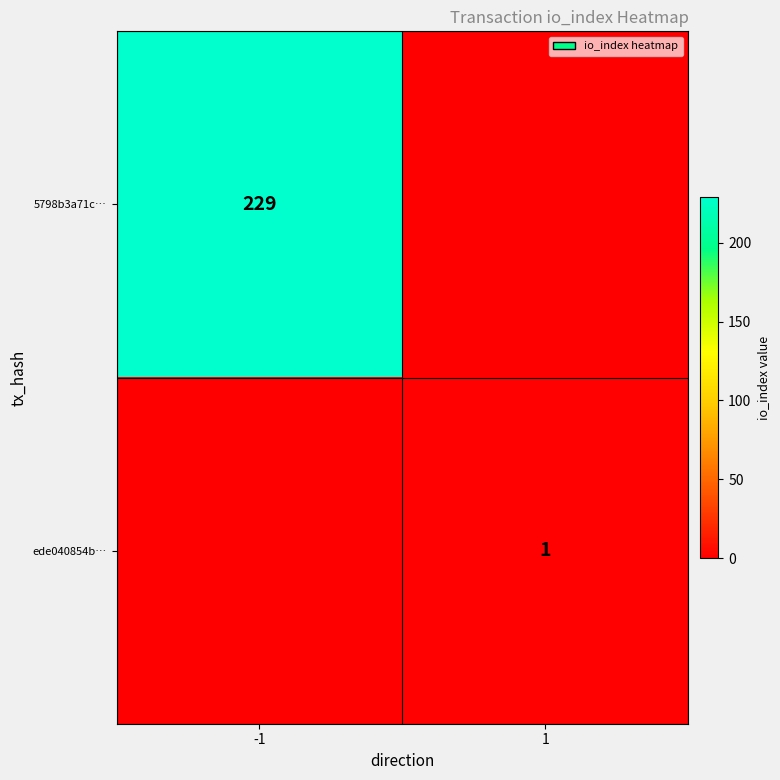

At which category is the sum across all series the highest?

-1